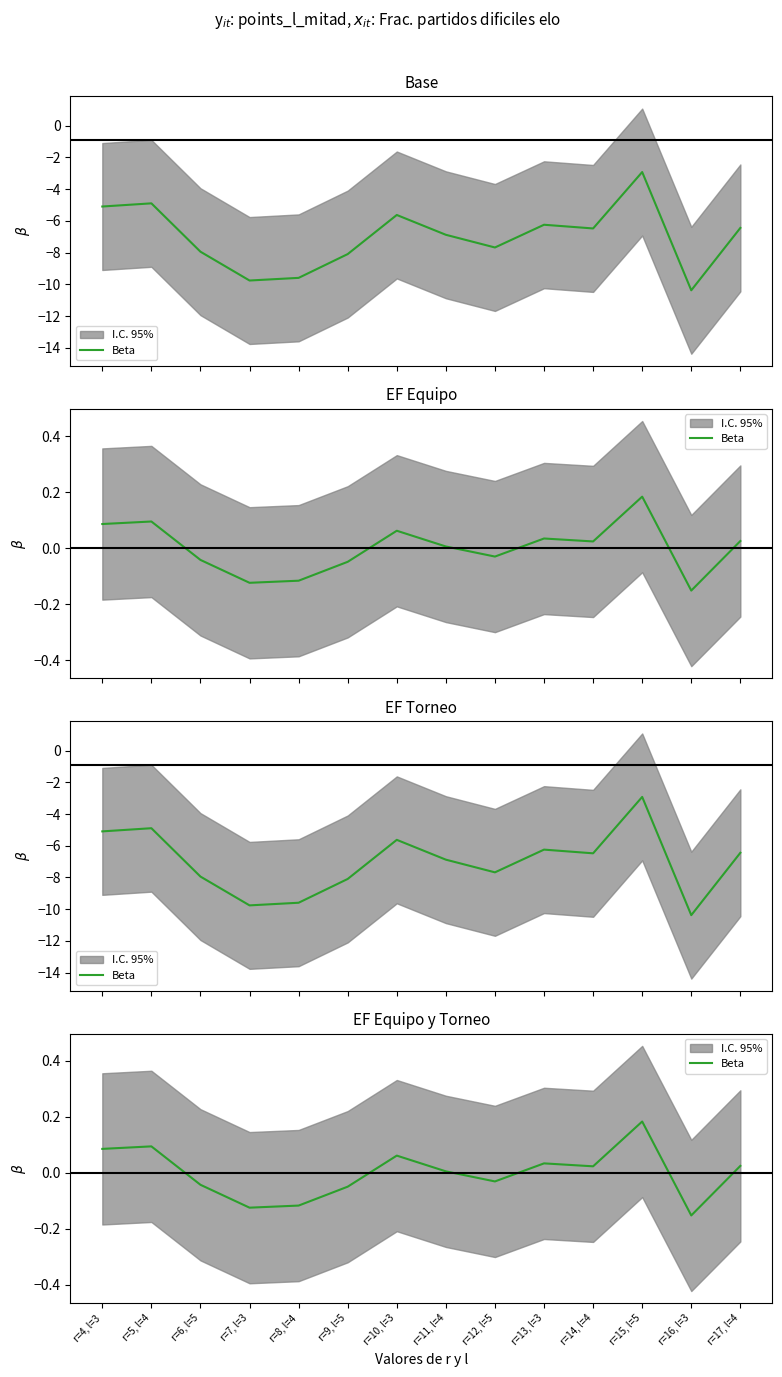

What is the label of the 1st point from the left?

r=4, l=3